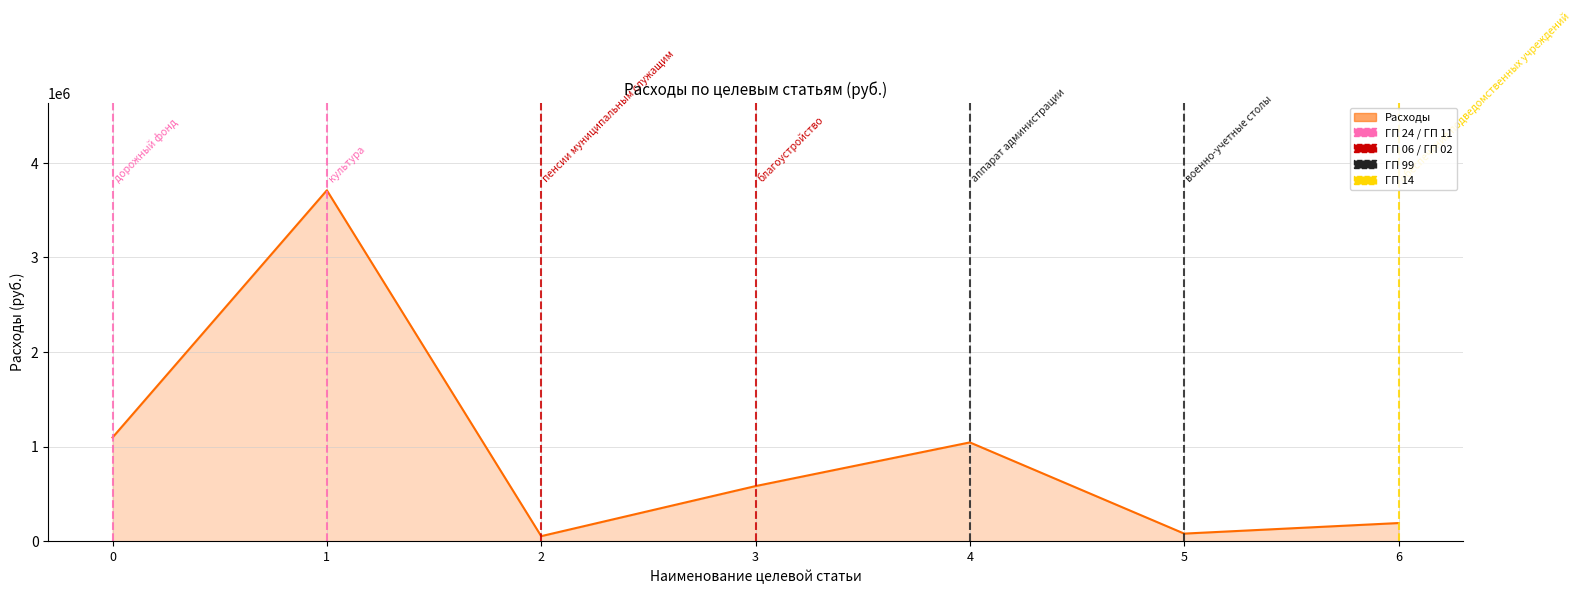

How many values are below 583421?

3